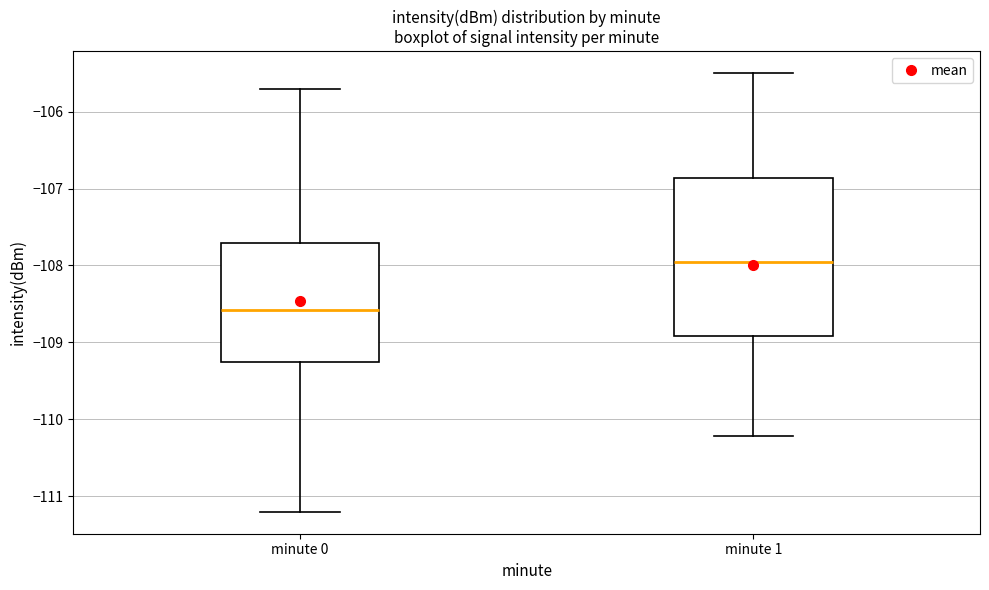

Where is the upper edge of the box for minute 0 on the y-axis? The values are not printed on the chart, so give them approximately, as read against the axis.

-107.7